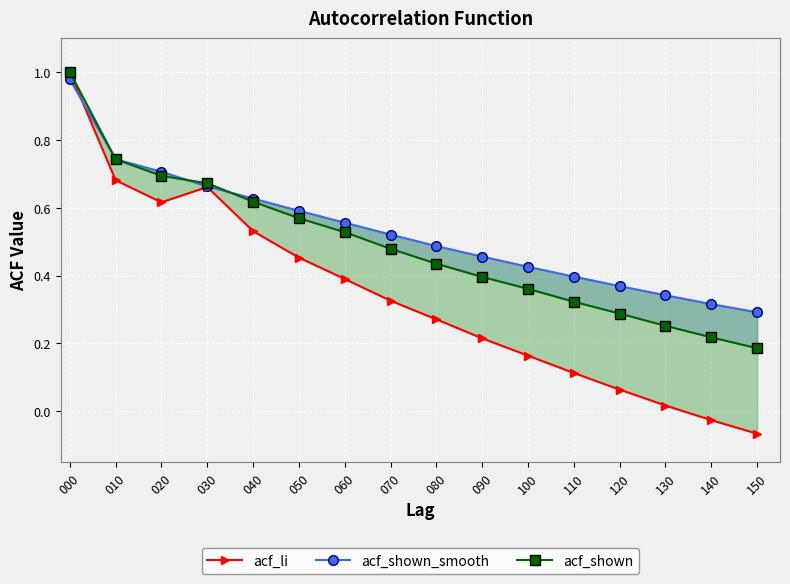

Which series has the widest spread of values?

acf_li